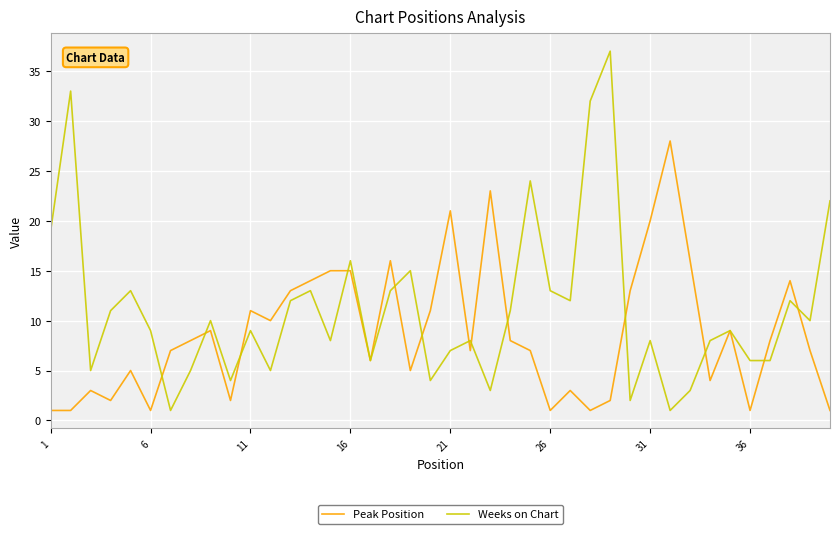

What is the highest value of the Peak Position series?

28